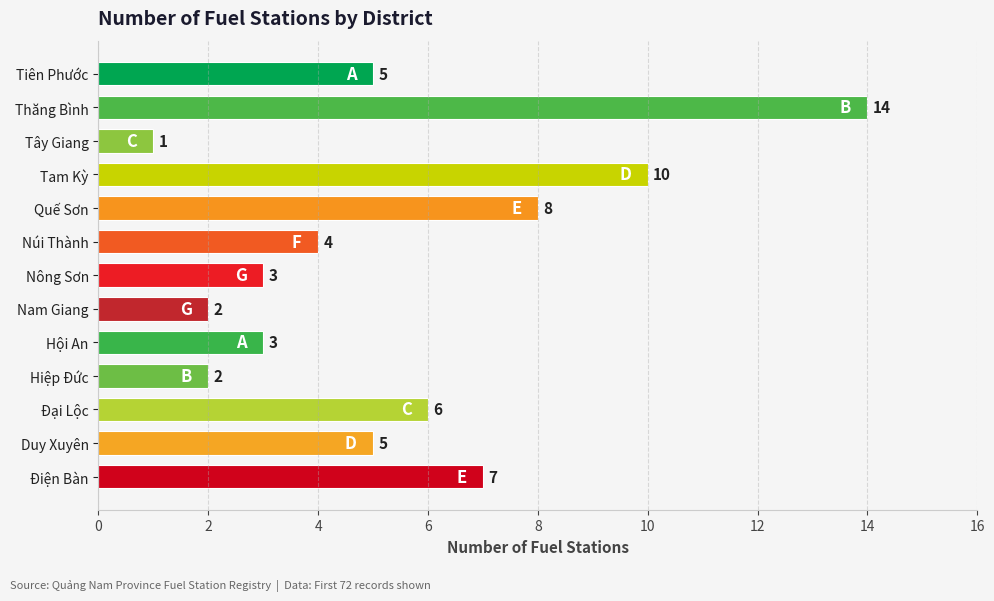

What is the label of the 5th bar from the top?

Quế Sơn